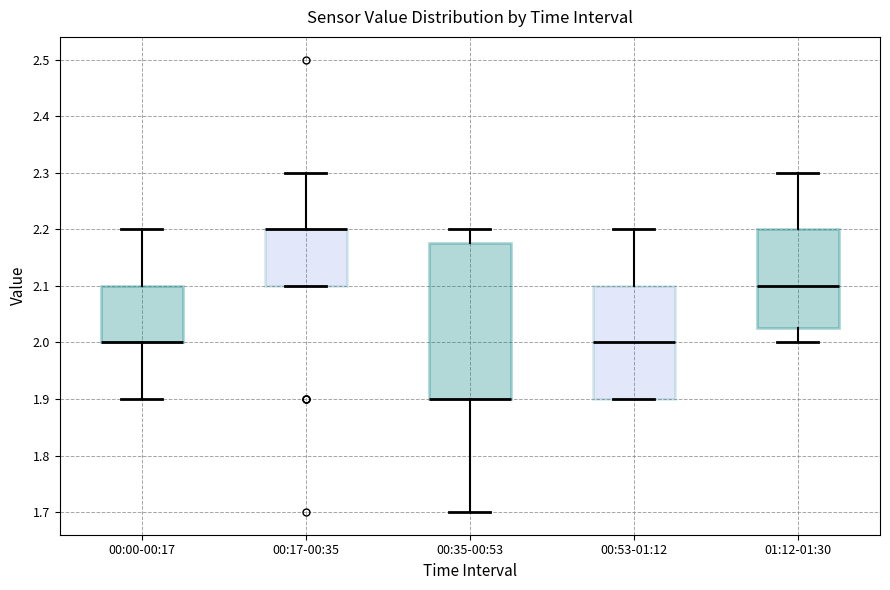

Comparing the boxes themselves (not the whiskers), which one is the tallest?

00:35-00:53